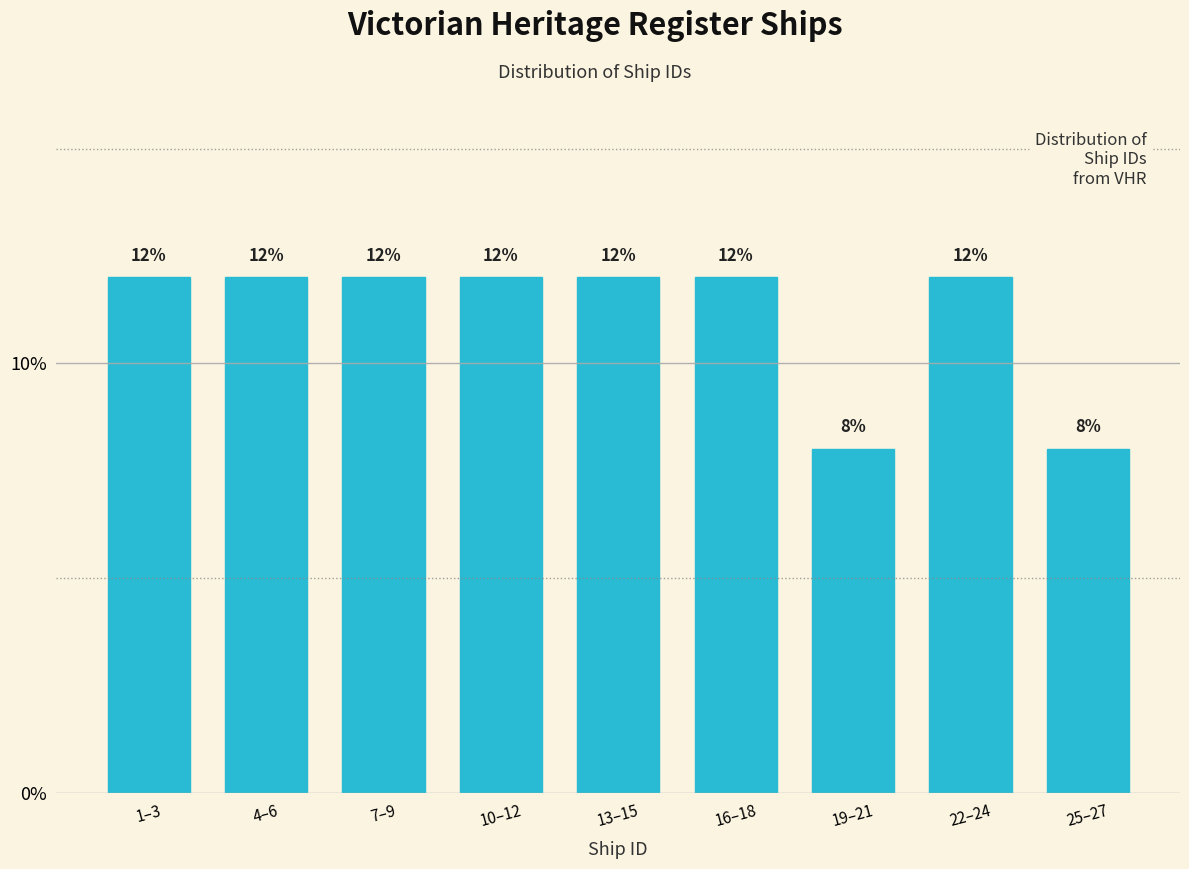

Does the chart contain any negative values?

No